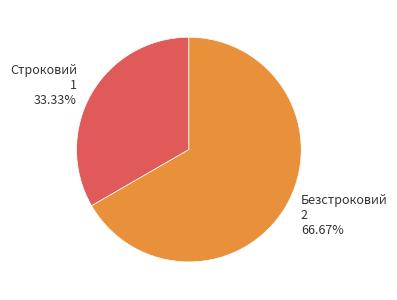

Is there any slice that represents more than half of the pie?

Yes